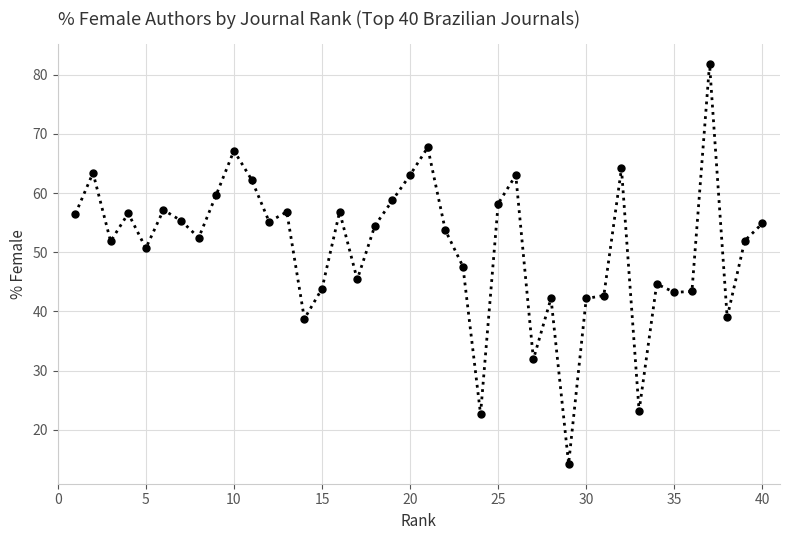

True or false: the data has more than 2 interior local peaks.

True